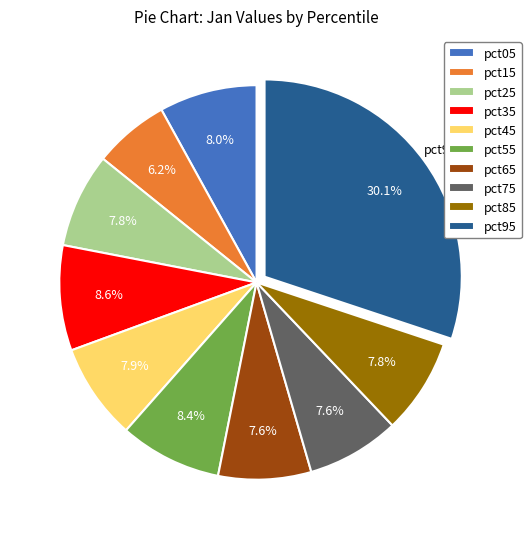

The pct05 slice represents 8% of the pie. True or false?

True